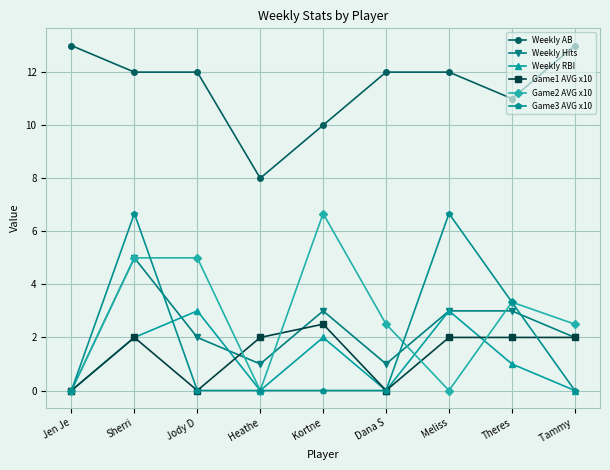

Which category has the lowest value in the Weekly Hits series?

Jen Je